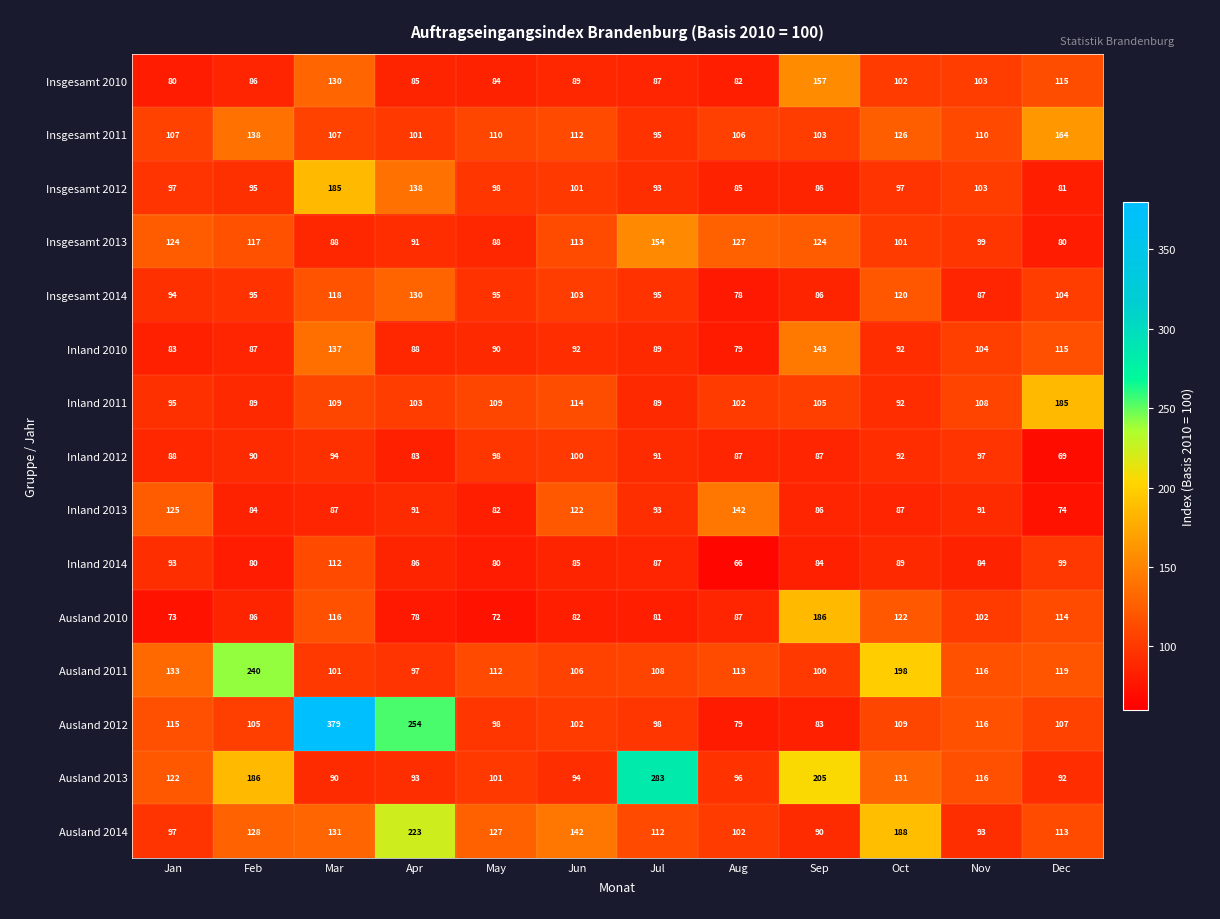

What is the greatest value displayed?

379